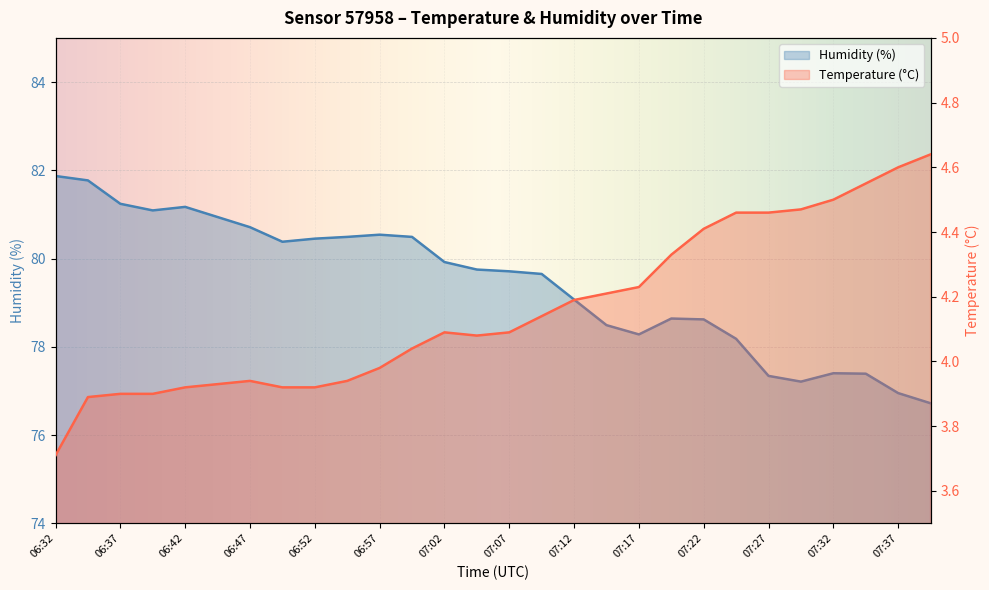

At which label is Humidity (%) closest to 79?

07:12